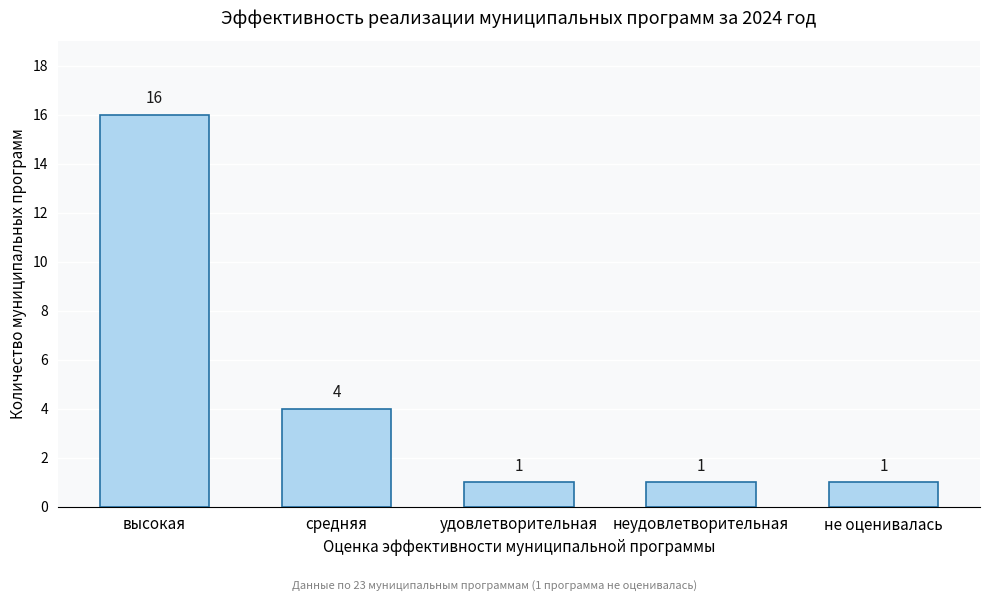

Reading right to left, what are all the values shown in this chart?

не оценивалась=1	неудовлетворительная=1	удовлетворительная=1	средняя=4	высокая=16